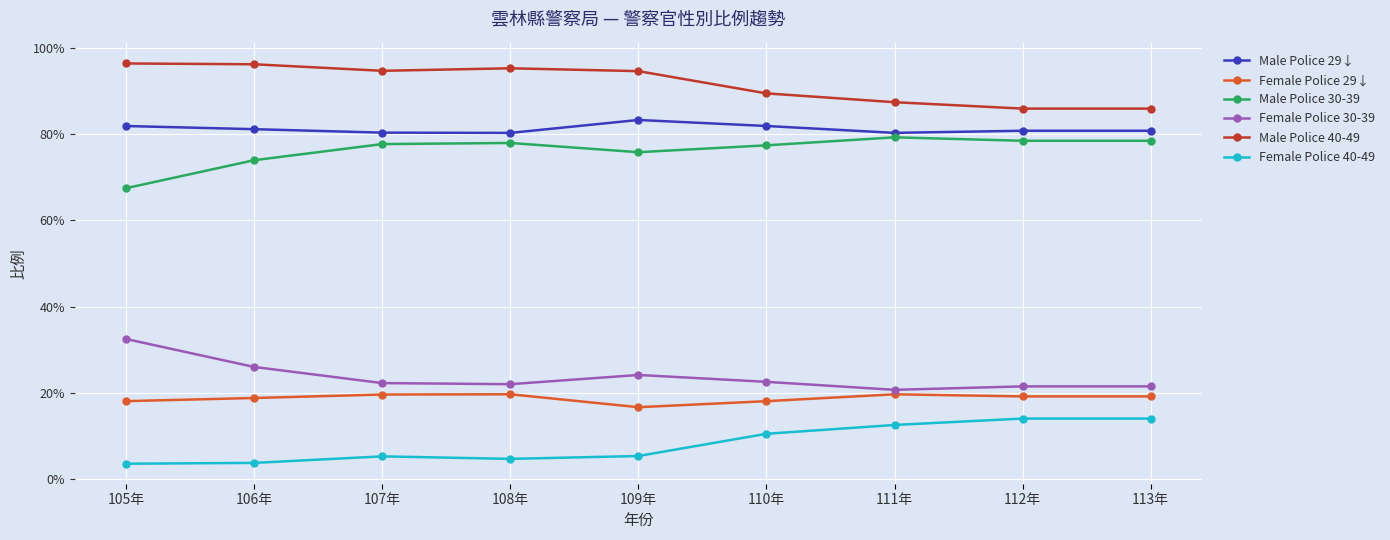

True or false: Female Police 40-49 and Male Police 40-49 intersect in this chart.

False